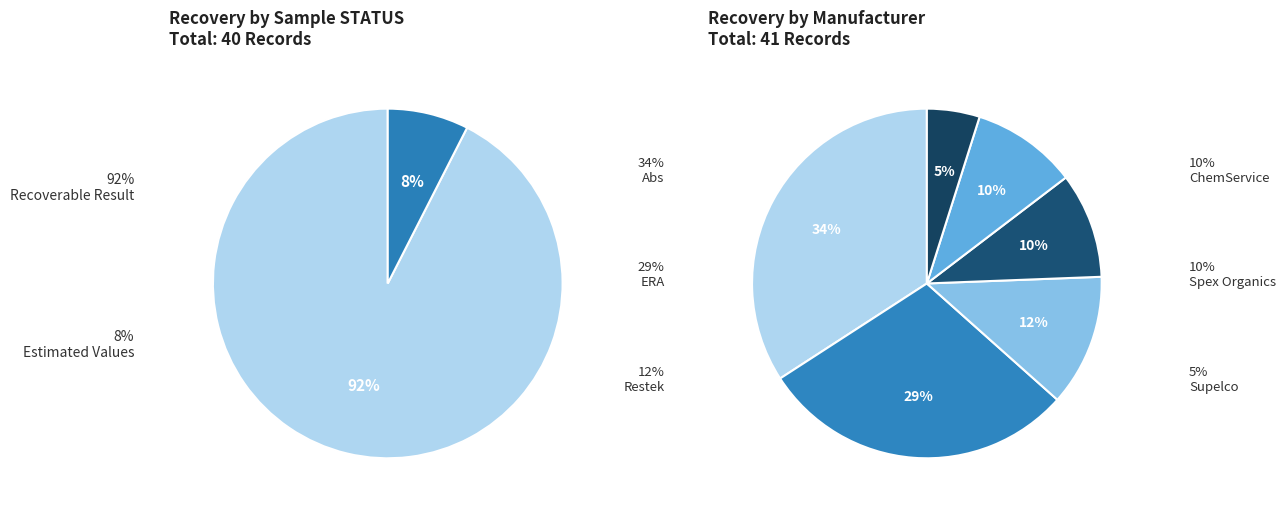

Do Restek and Abs together represent more than half of the pie?

No